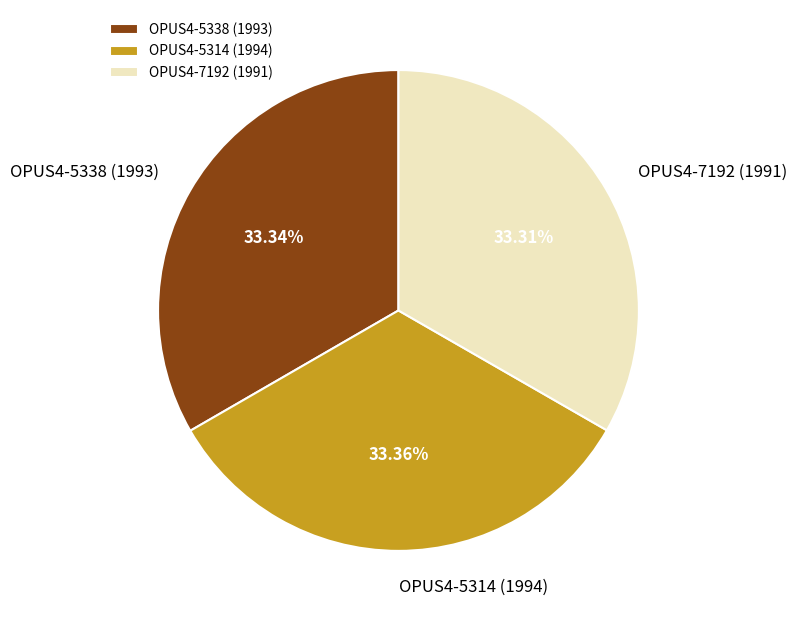

The OPUS4-7192 (1991) slice represents 33% of the pie. True or false?

True